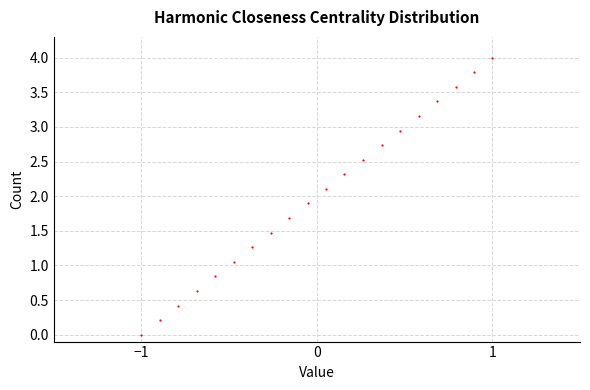

What is the range of X values (max minus min)?

2.0